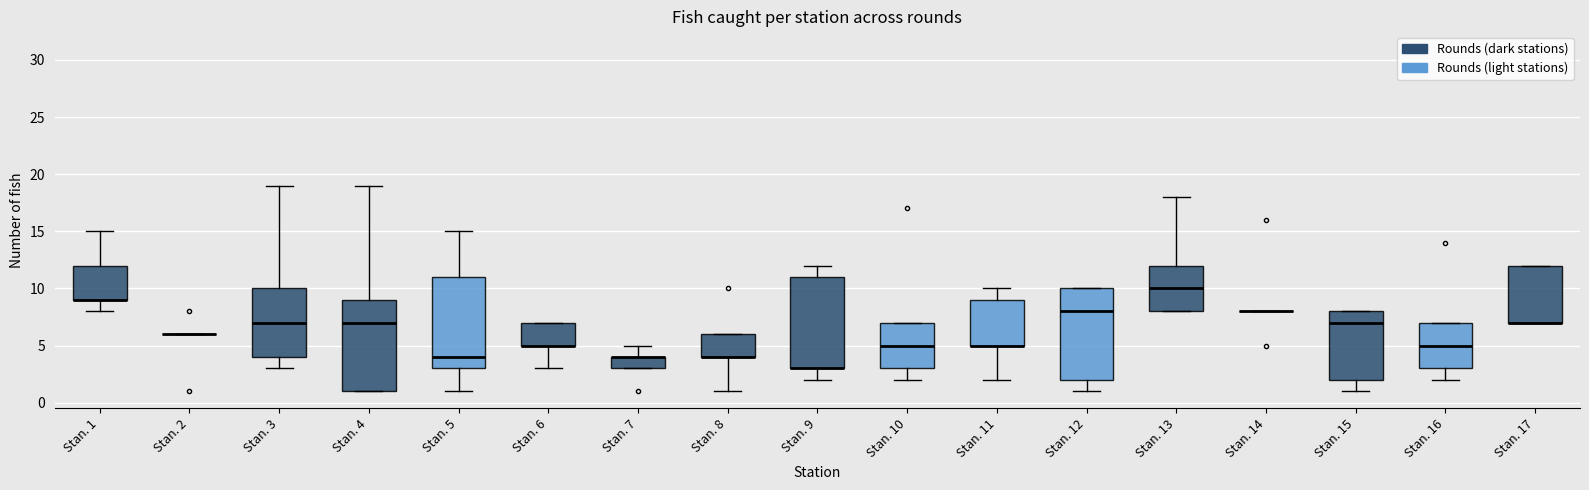

Reading left to right, read every box against the y-axis: the position of its median line, the range the box covers, and the ends of its whiskers. The values are not printed on the chart, so give them approximately, as read against the axis.

Stan. 1: median 9 (drawn on the box's lower edge), box 9 to 12, whiskers 8 to 15
Stan. 2: box collapsed to a line at 6, whiskers 6 to 6
Stan. 3: median 7, box 4 to 10, whiskers 3 to 19
Stan. 4: median 7, box 1 to 9, whiskers 1 to 19
Stan. 5: median 4, box 3 to 11, whiskers 1 to 15
Stan. 6: median 5 (drawn on the box's lower edge), box 5 to 7, whiskers 3 to 7
Stan. 7: median 4 (drawn on the box's upper edge), box 3 to 4, whiskers 3 to 5
Stan. 8: median 4 (drawn on the box's lower edge), box 4 to 6, whiskers 1 to 6
Stan. 9: median 3 (drawn on the box's lower edge), box 3 to 11, whiskers 2 to 12
Stan. 10: median 5, box 3 to 7, whiskers 2 to 7
Stan. 11: median 5 (drawn on the box's lower edge), box 5 to 9, whiskers 2 to 10
Stan. 12: median 8, box 2 to 10, whiskers 1 to 10
Stan. 13: median 10, box 8 to 12, whiskers 8 to 18
Stan. 14: box collapsed to a line at 8, whiskers 8 to 8
Stan. 15: median 7, box 2 to 8, whiskers 1 to 8
Stan. 16: median 5, box 3 to 7, whiskers 2 to 7
Stan. 17: median 7 (drawn on the box's lower edge), box 7 to 12, whiskers 7 to 12